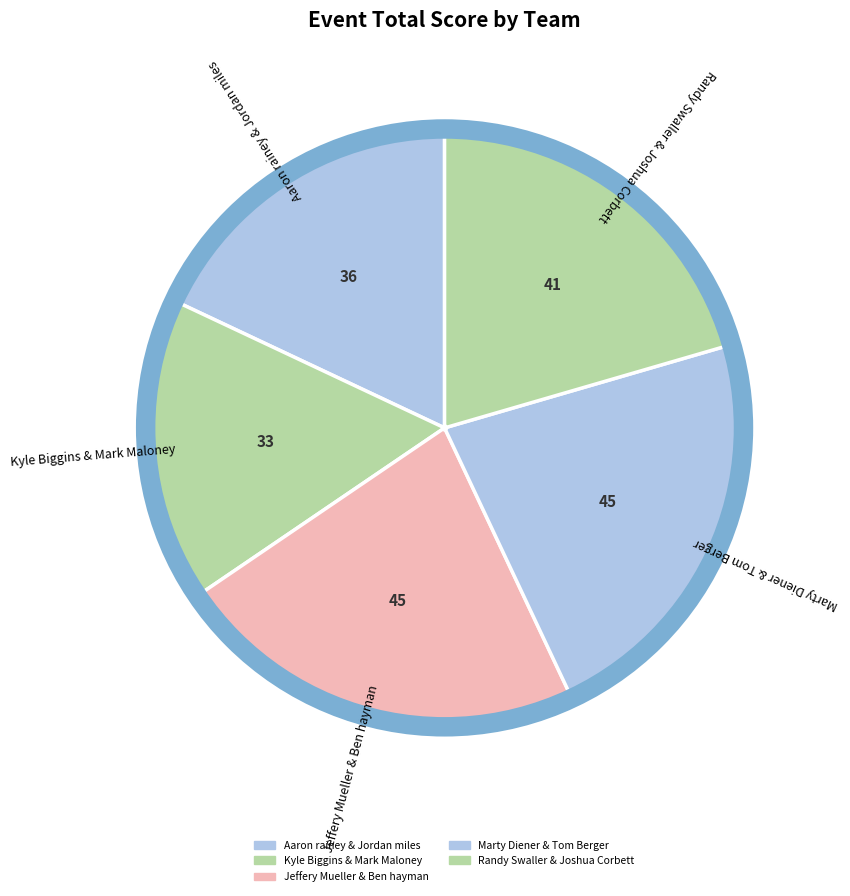

How many segments does this pie chart have?

5